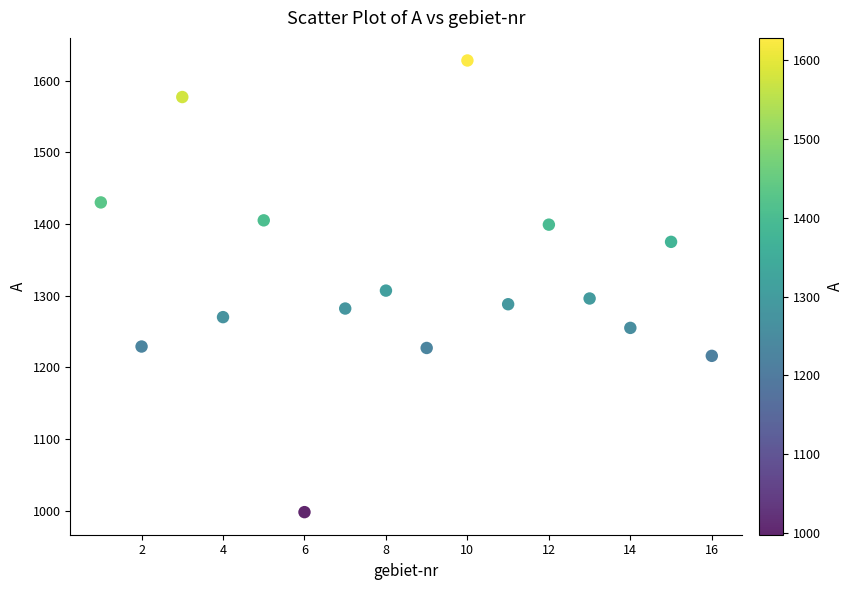

What is the range of Y values (max minus min)?

630